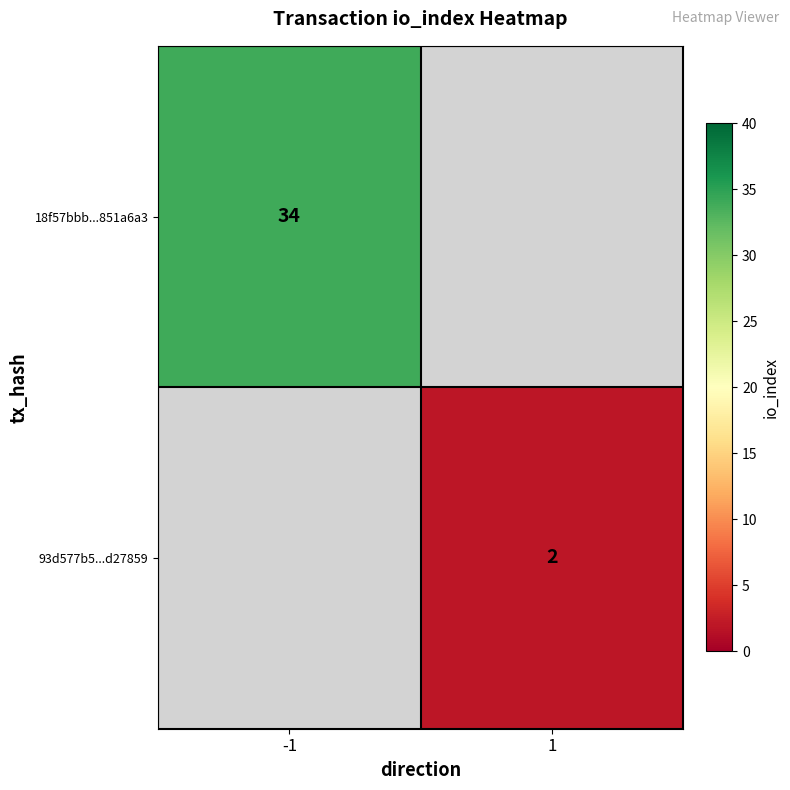

Is the value of 93d577b5...d27859 at 1 greater than the value of 18f57bbb...851a6a3 at -1?

No